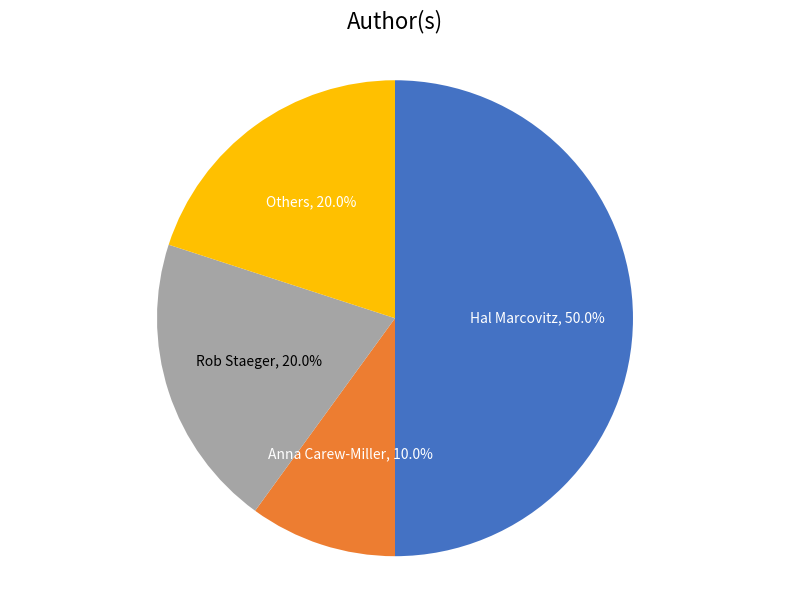

To the nearest percent, what percentage of the pie is Others?

20%